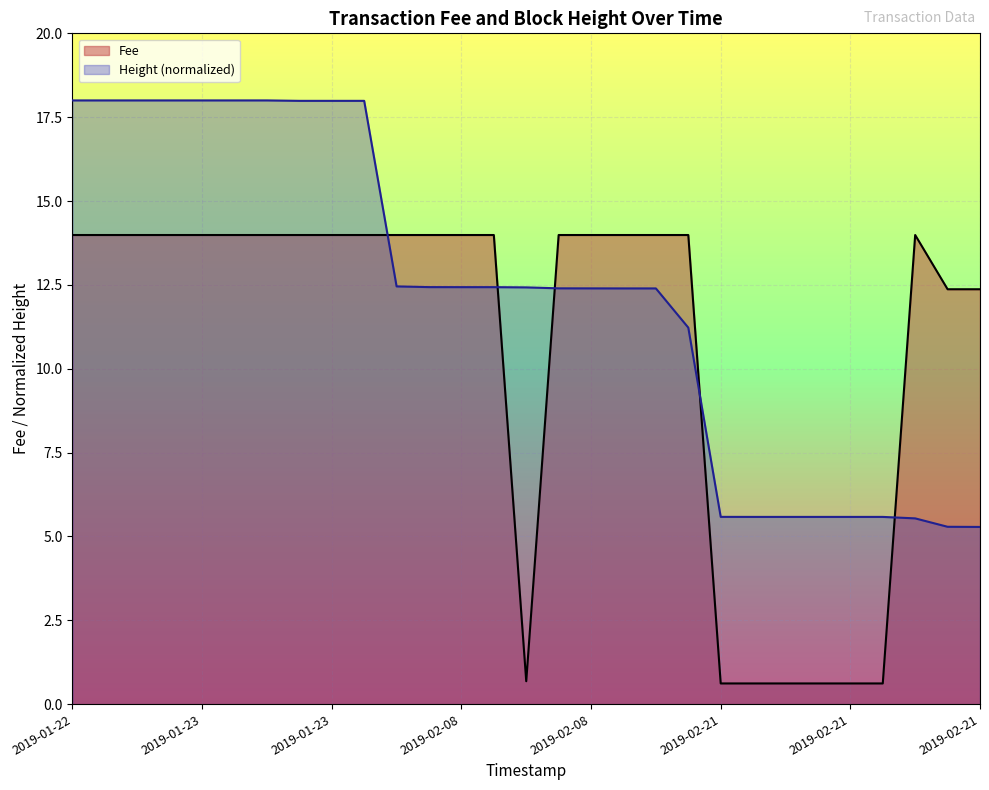

Does the chart display data point markers on the line(s)?

No